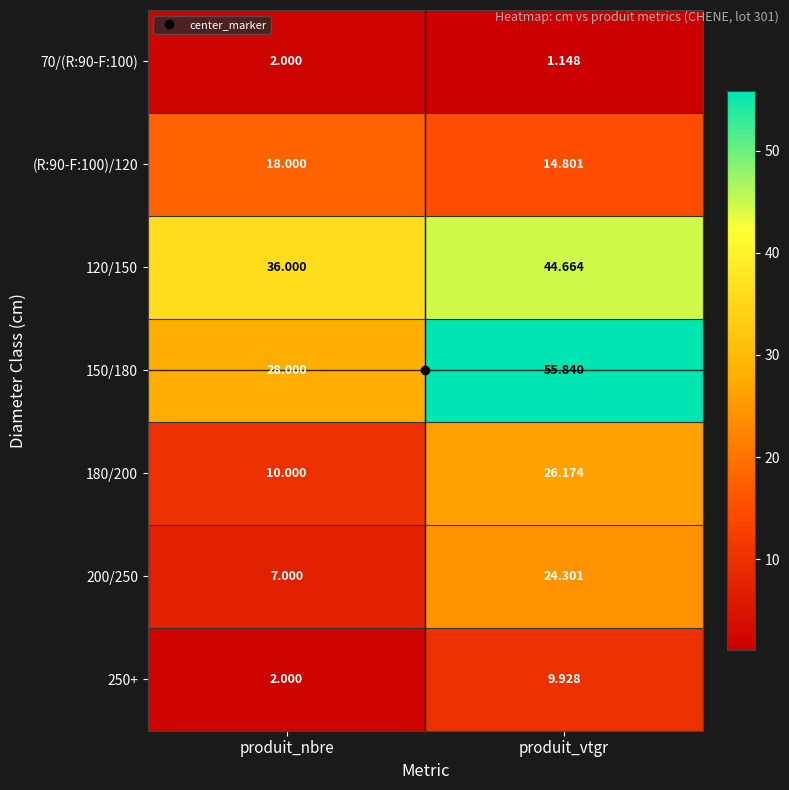

At which label does 70/(R:90-F:100) reach its peak?

produit_nbre